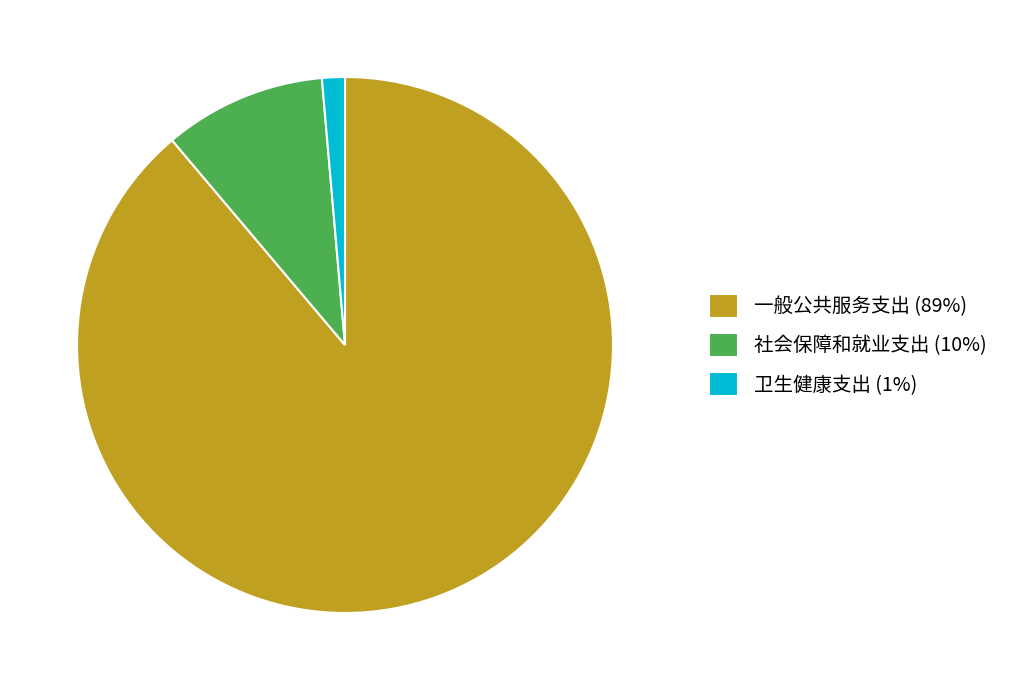

What is the ratio of the value at 一般公共服务支出 (89%) to the value at 社会保障和就业支出 (10%)?

9.1